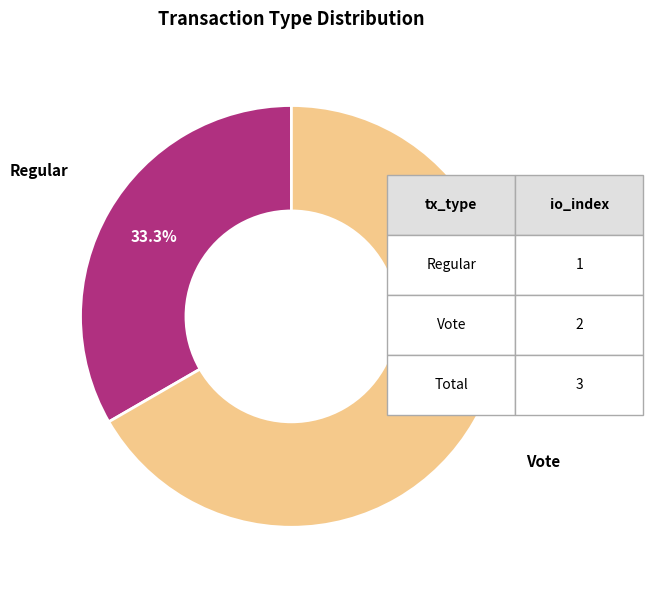

Which has a higher value, Regular or Vote?

Vote